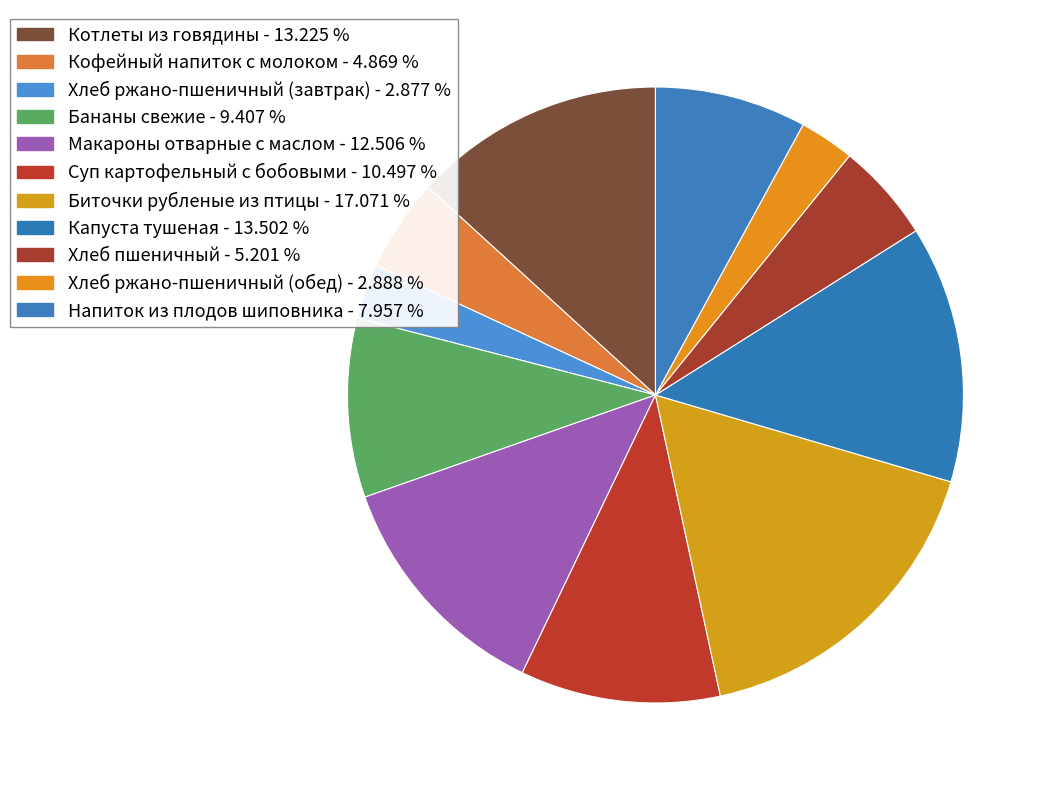

Does Напиток из плодов шиповника represent more than half of the total?

No